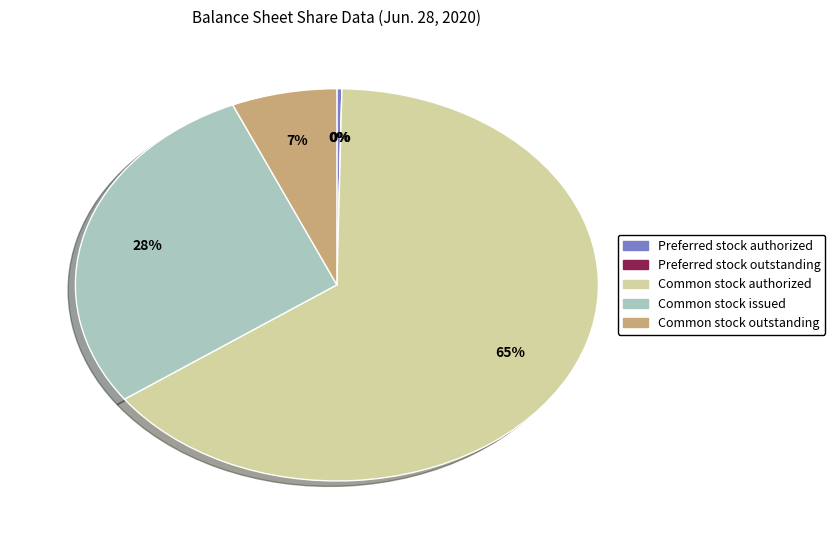

What is the majority slice?

Common stock authorized